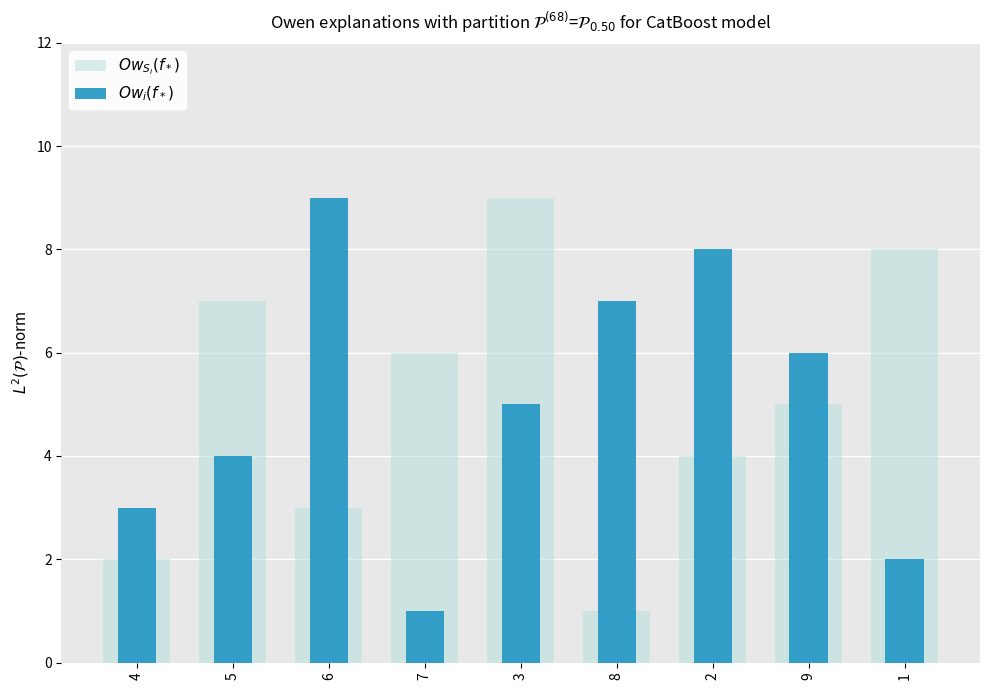

What is the label of the 6th bar from the left?

8